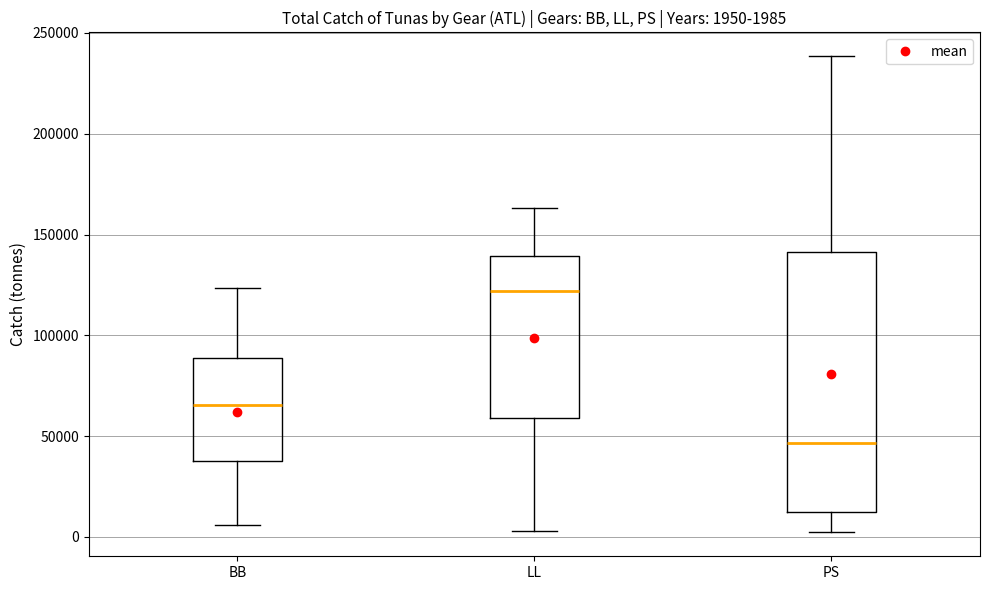

Which box's median line is the lowest?

PS